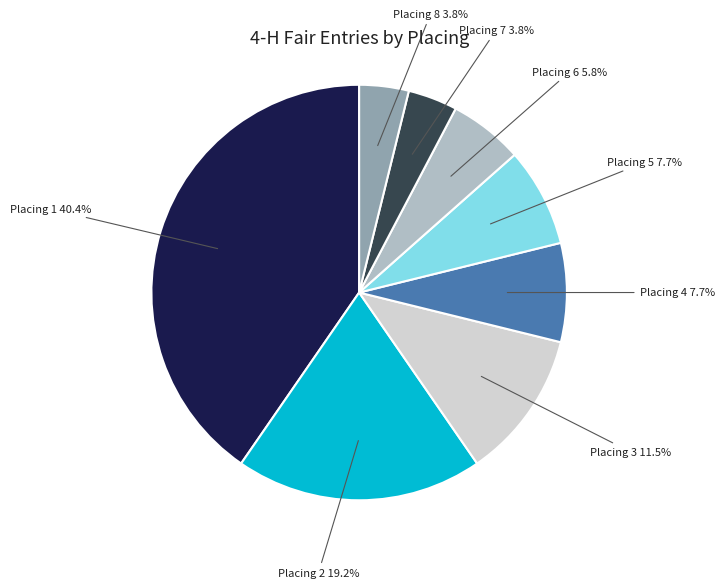

Does any single category account for the majority?

No